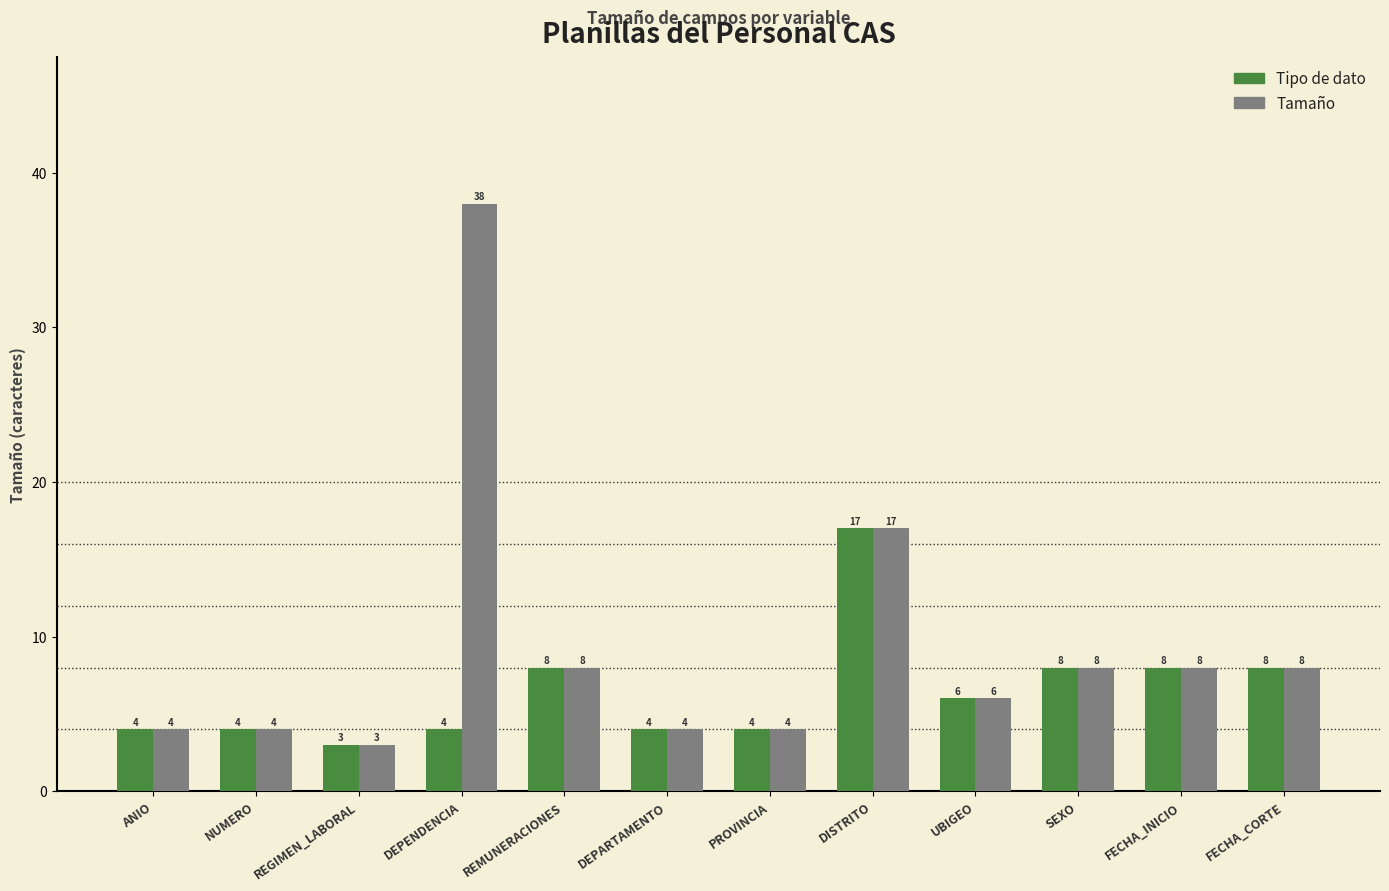

What is the greatest value displayed?

38